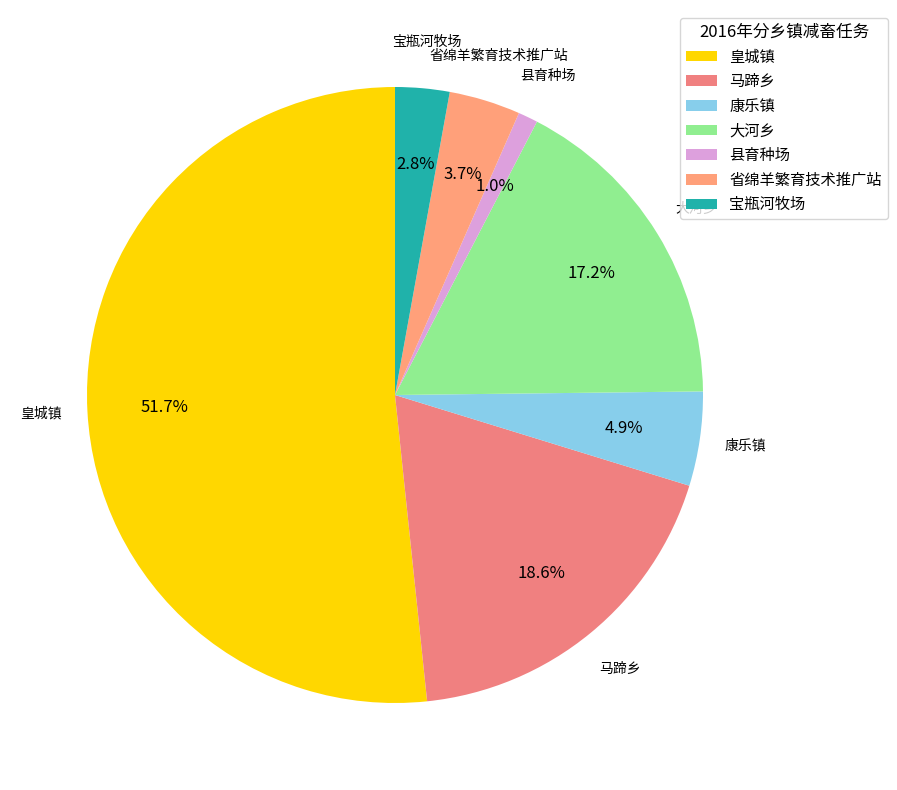

To the nearest percent, what is the difference between the 大河乡 and 康乐镇 slice percentages?

12%